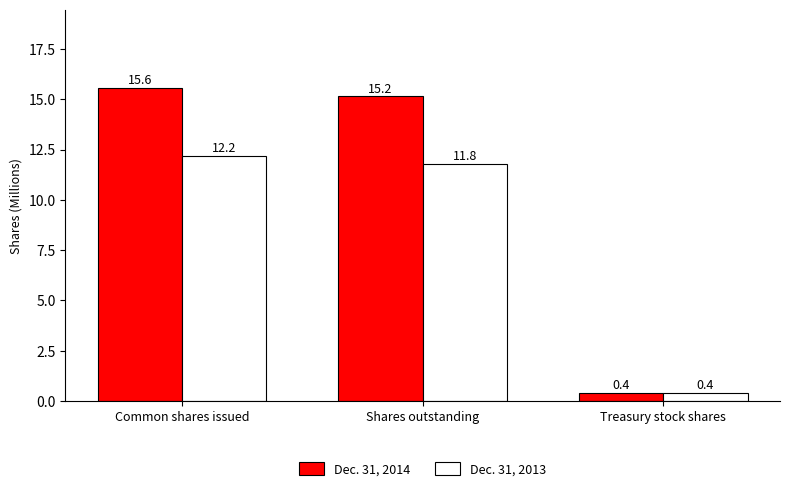

How many groups of bars are there?

3